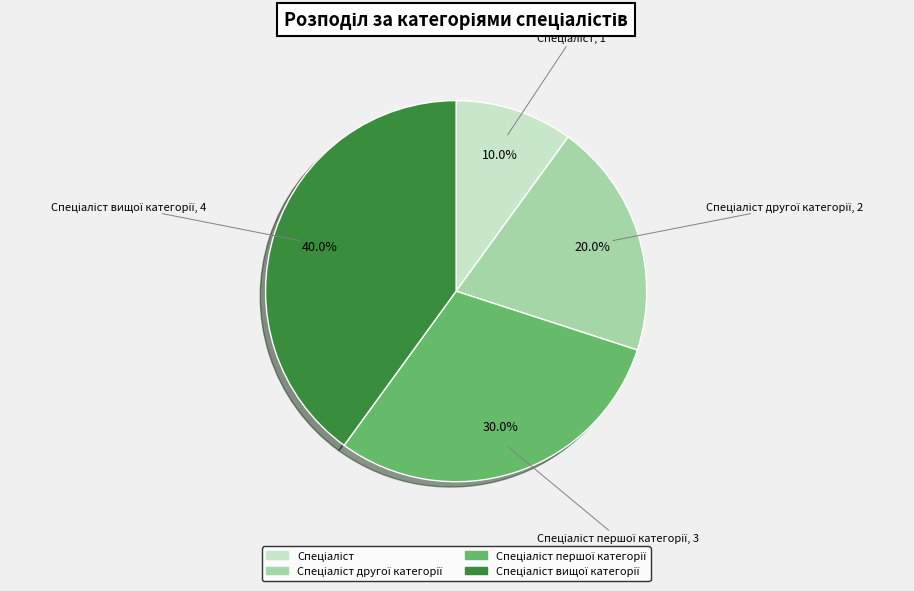

Is there any slice that represents more than half of the pie?

No